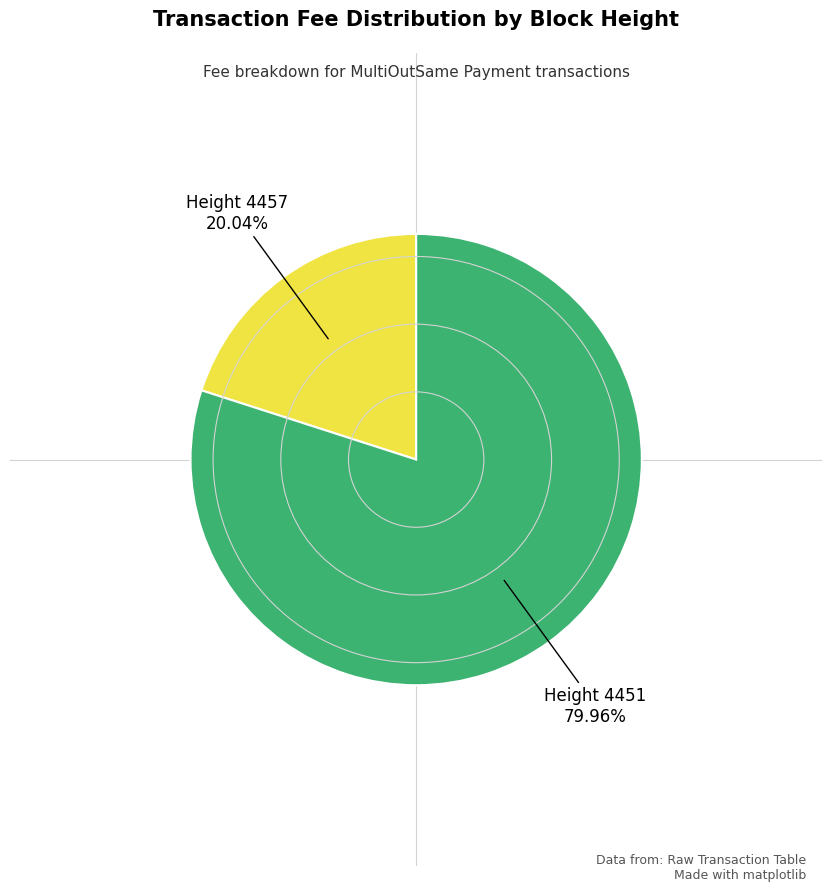

Is there a majority slice in this chart?

Yes